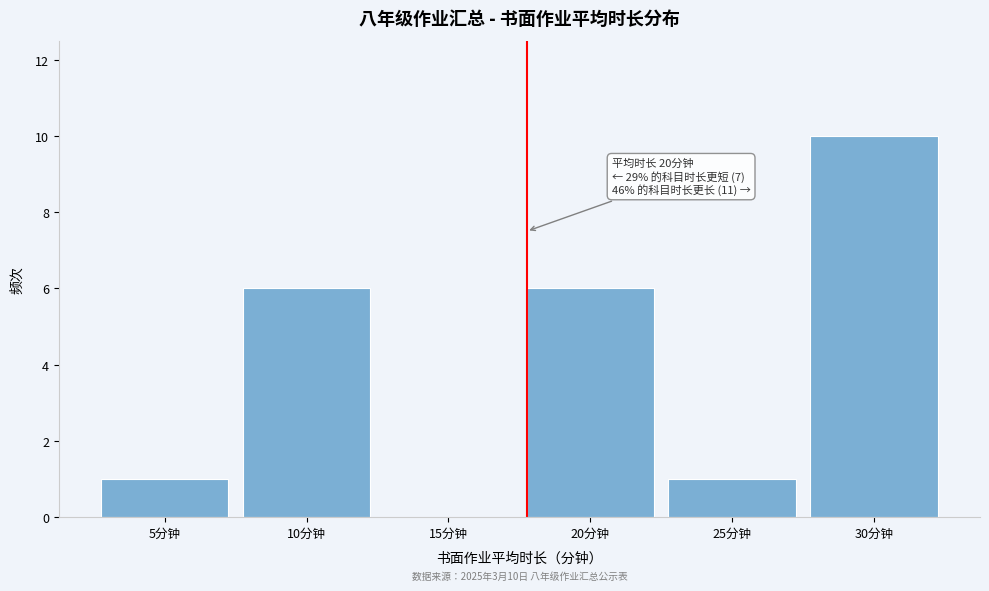

Reading right to left, what are all the values shown in this chart?

30分钟=10	25分钟=1	20分钟=6	15分钟=0	10分钟=6	5分钟=1